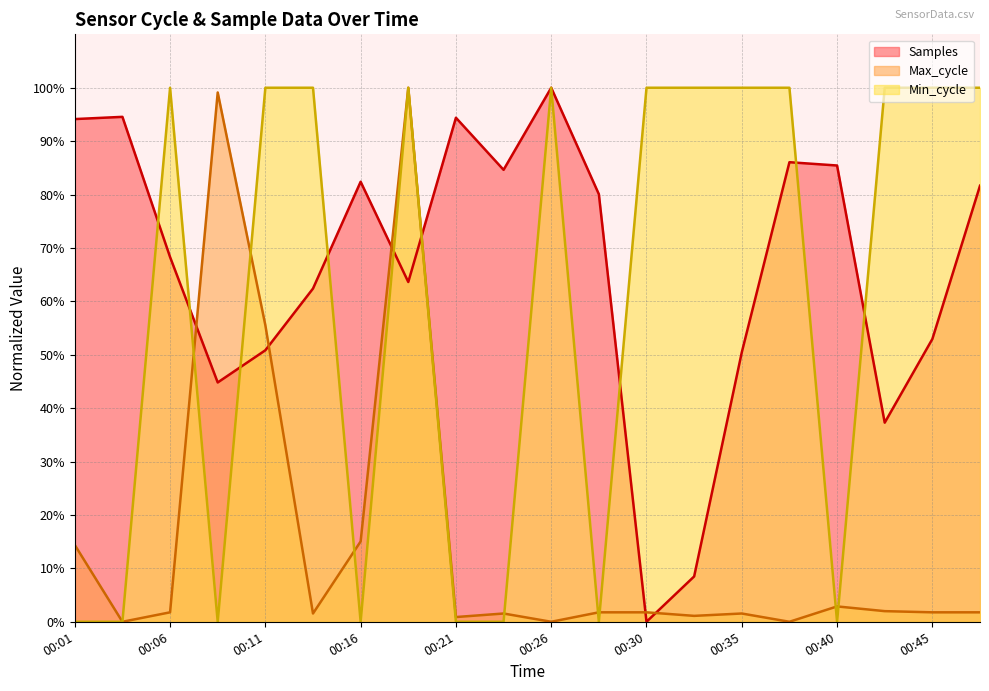

At which category does the chart reach its peak across all series?

00:26